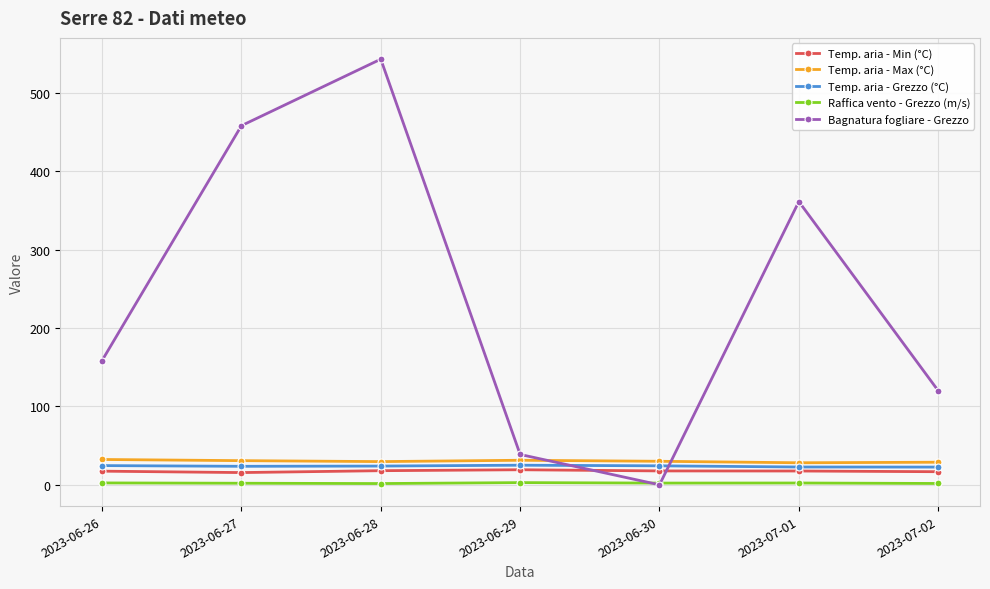

Rank the series by their maximum value, from highest to lowest.

Bagnatura fogliare - Grezzo, Temp. aria - Max (°C), Temp. aria - Grezzo (°C), Temp. aria - Min (°C), Raffica vento - Grezzo (m/s)